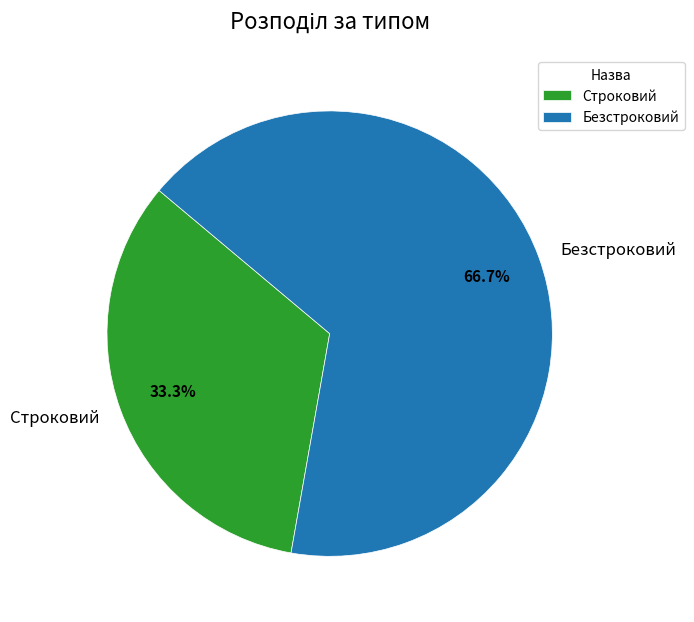

Is it true that Безстроковий is 54% of the pie?

False